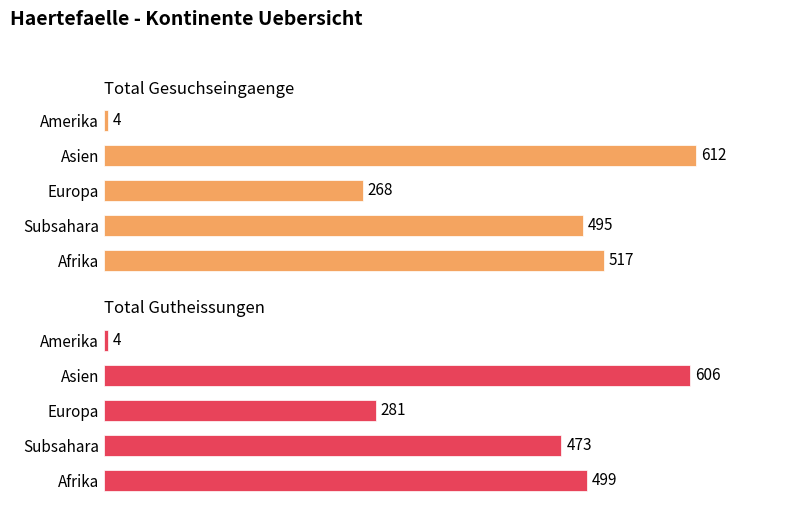

How many data points in Total Gesuchseingaenge are less than 495?

2